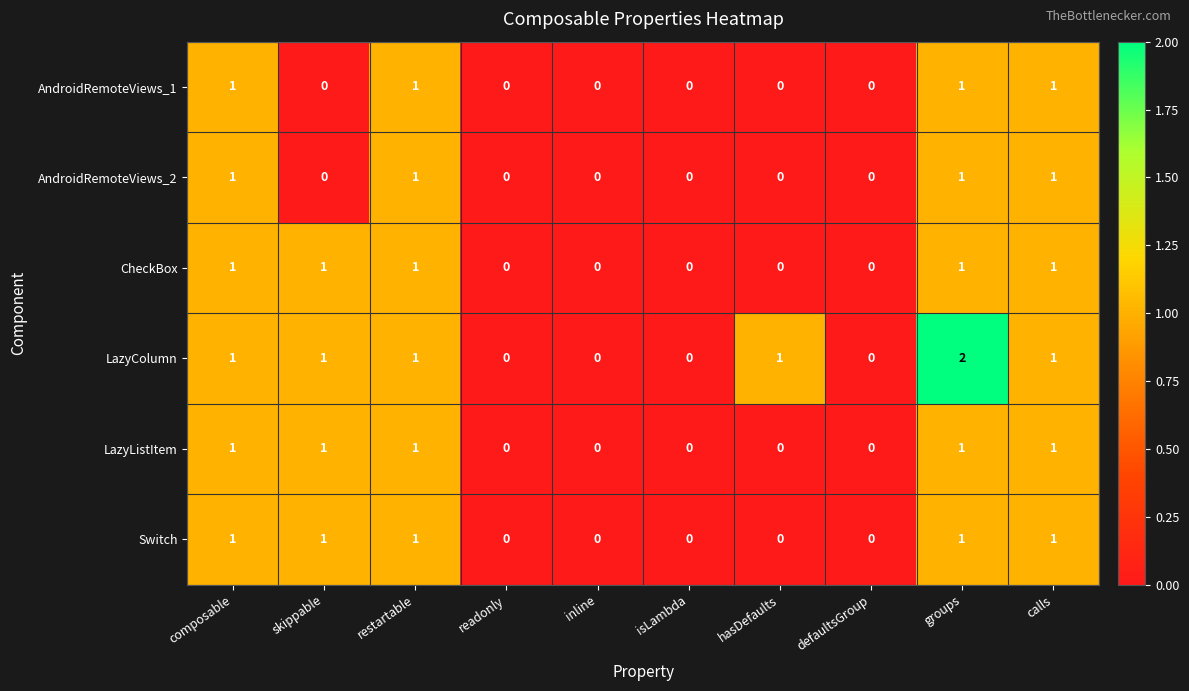

The Switch series shows 1 at restartable. True or false?

True